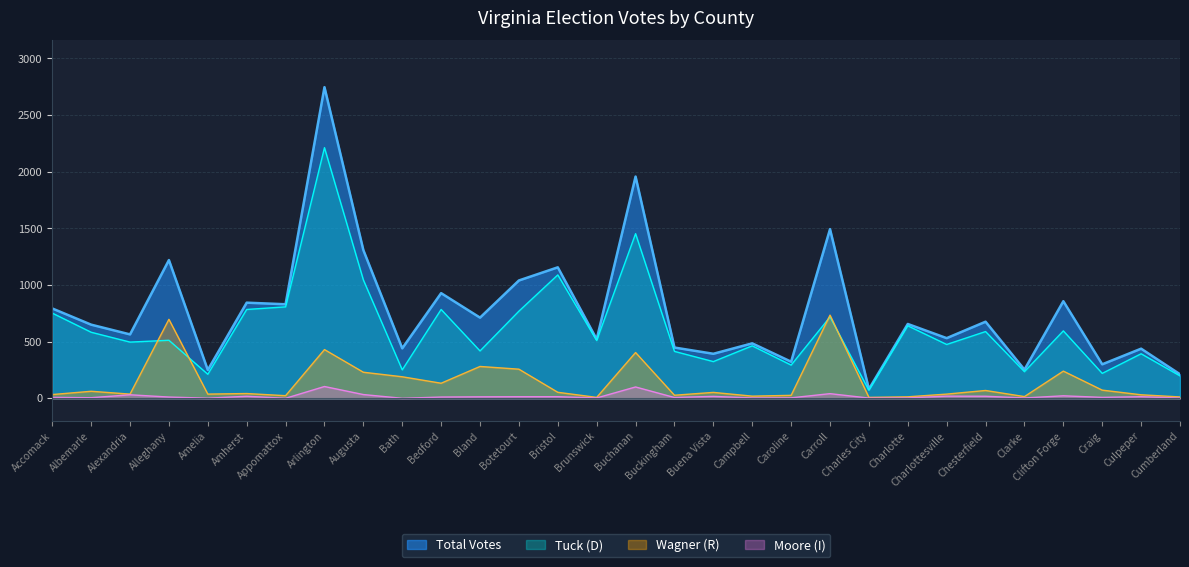

The value of Wagner (R) at Arlington is 297. True or false?

False